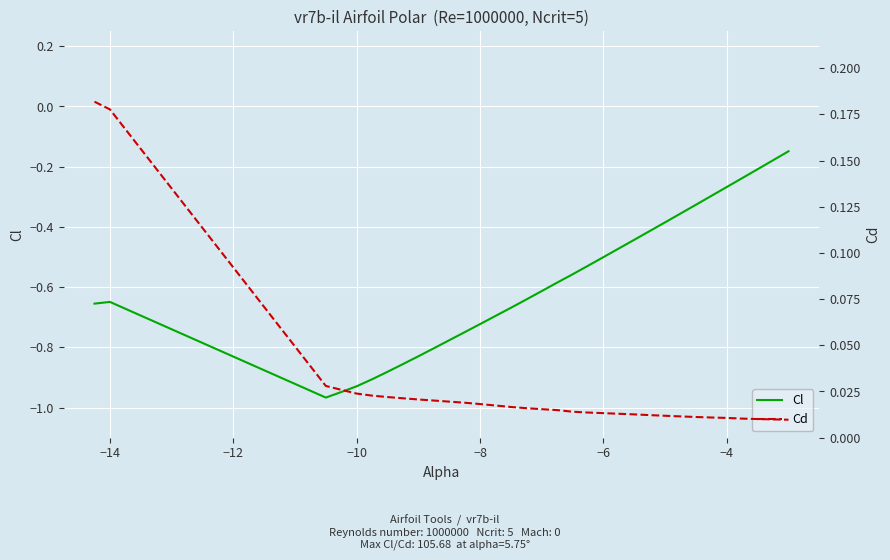

True or false: Cd and Cl cross at least once.

False